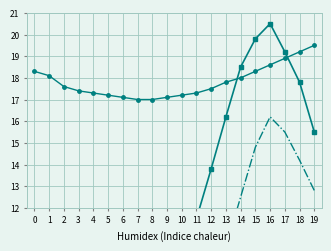

What is the difference between the second highest and minimum values in the SDS_P2 series?

10.3